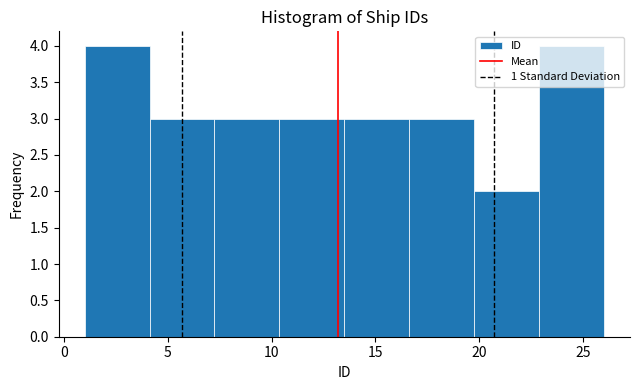

Reading left to right, list every bar in this chart as the range it spans on the x-axis followed by its height. Neither the bar edges nor the heights are printed on the chart, so give them approximately, as read against the axes.

1.0 to 4.0: 4
4.0 to 7.5: 3
7.5 to 10.5: 3
10.5 to 13.5: 3
13.5 to 16.5: 3
16.5 to 20.0: 3
20.0 to 23.0: 2
23.0 to 26.0: 4